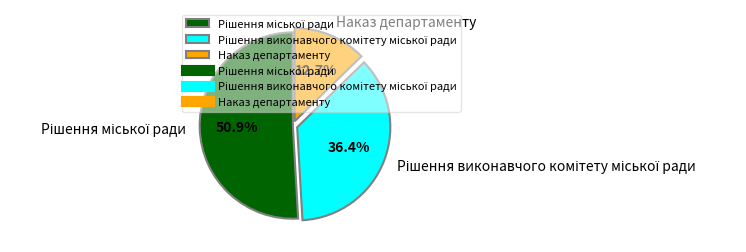

What portion of the pie excludes Наказ департаменту?

87.3%